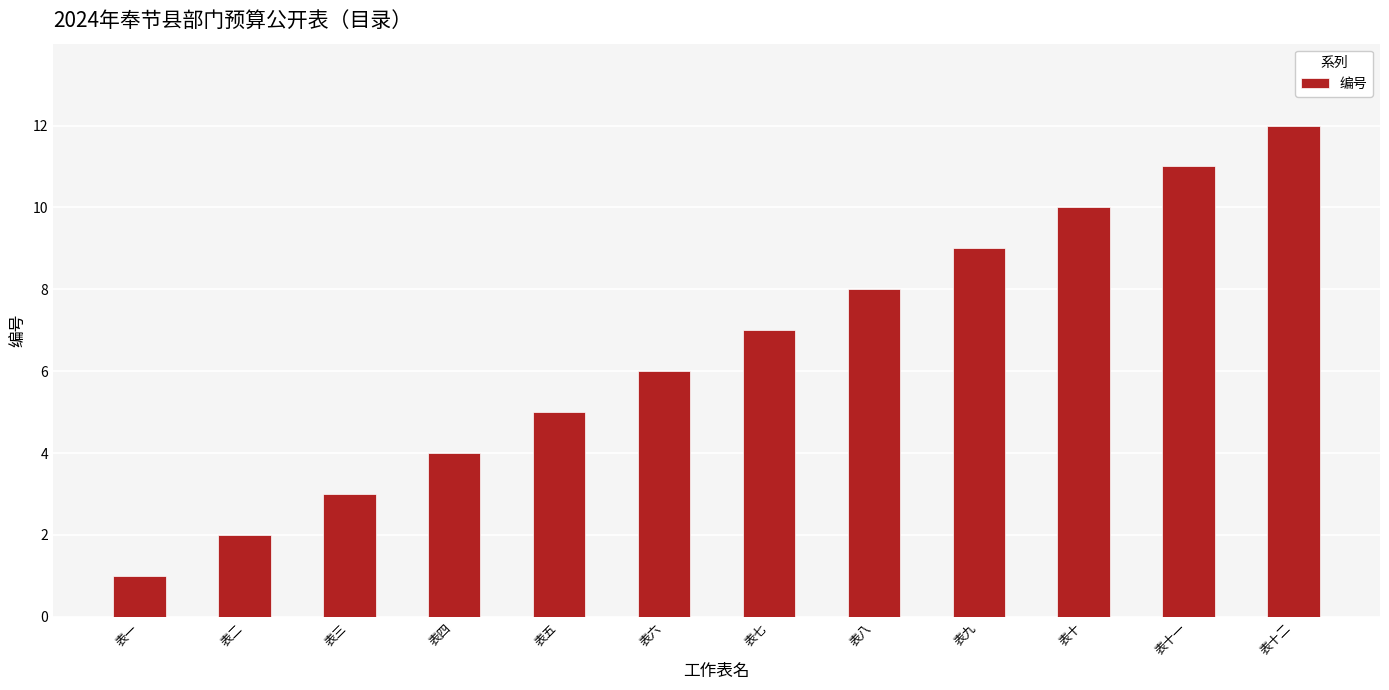

Reading left to right, what are all the values shown in this chart?

表一=1	表二=2	表三=3	表四=4	表五=5	表六=6	表七=7	表八=8	表九=9	表十=10	表十一=11	表十二=12